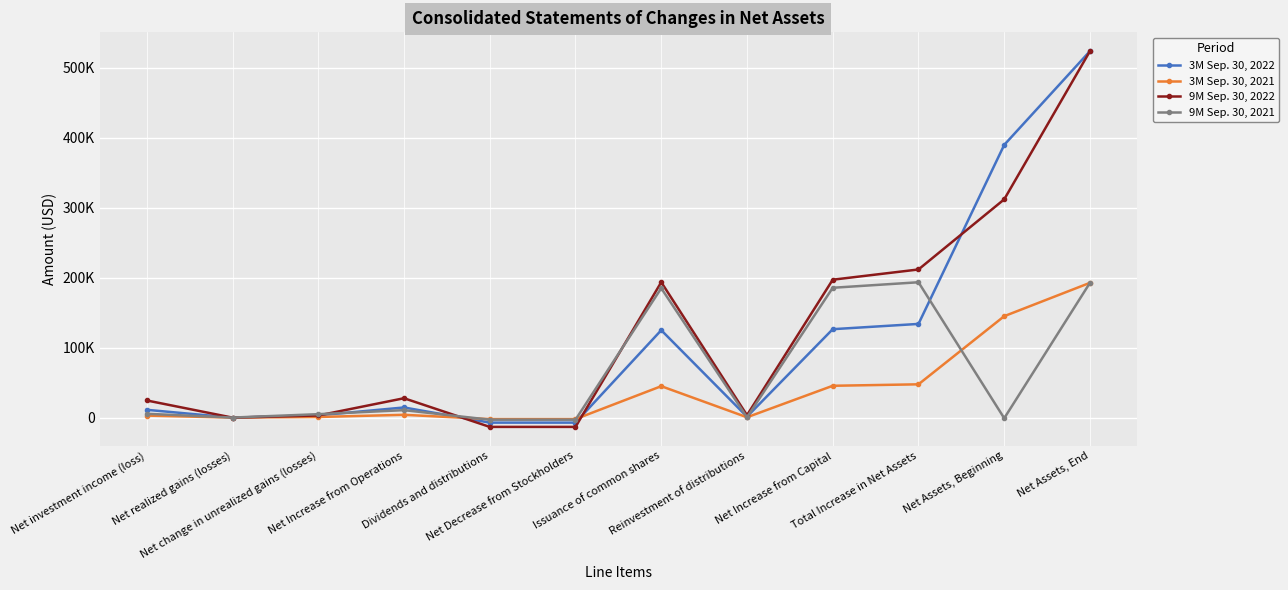

Where is the first local minimum for 9M Sep. 30, 2022?

Net realized gains (losses)